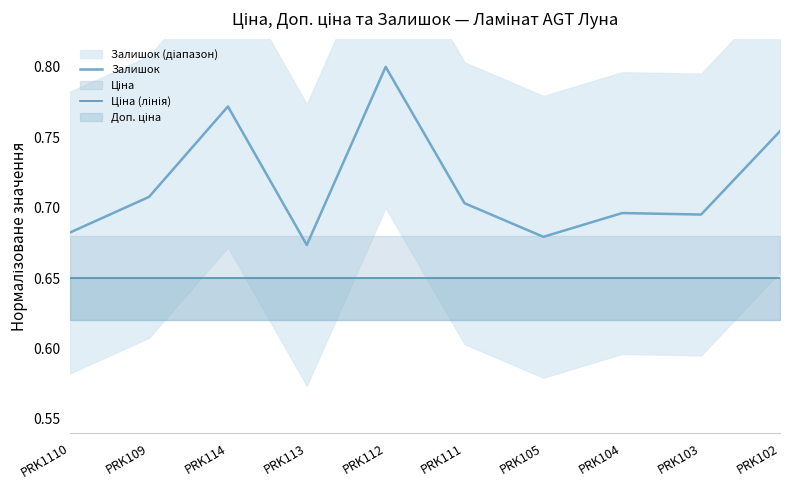

Which series changed the most between PRK1110 and PRK112?

Залишок